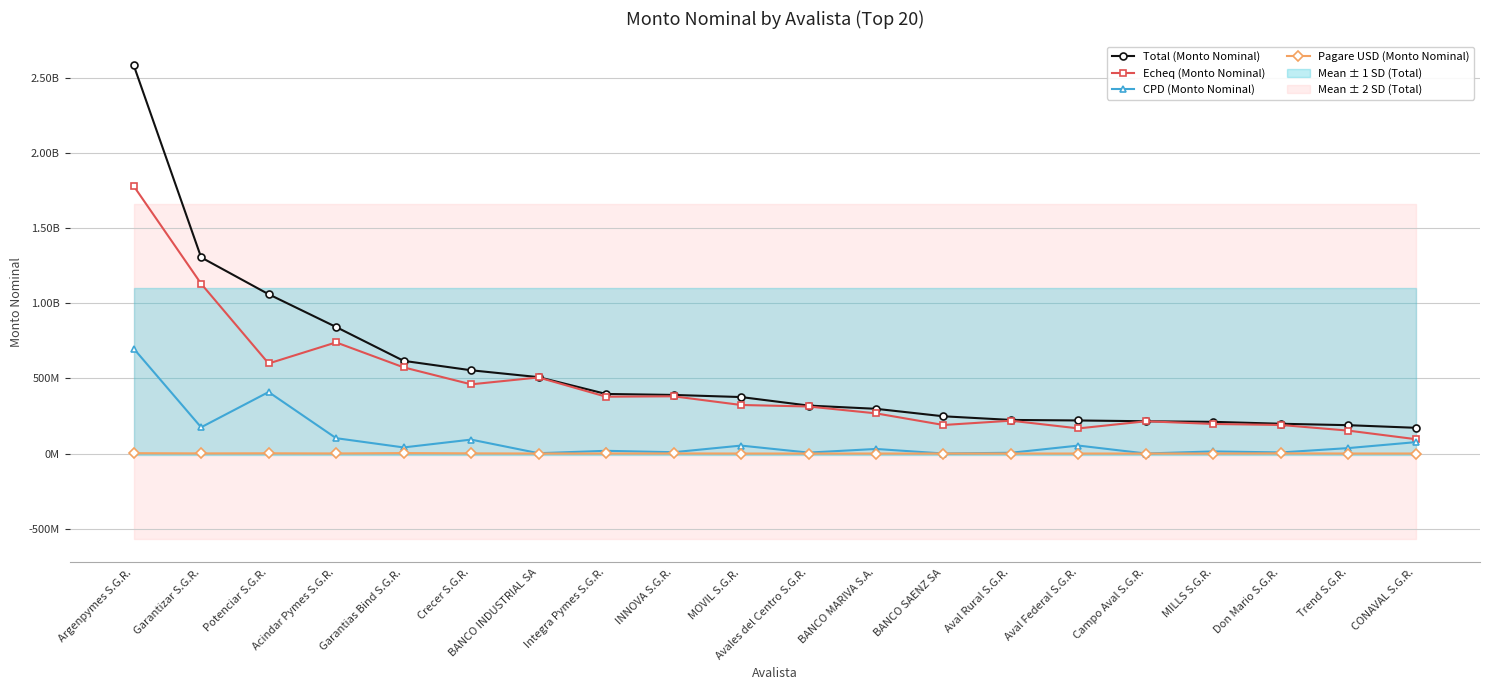

Reading left to right, transcribe all the data shown in this chart.

Total (Monto Nominal): Argenpymes S.G.R.=2588582057.1	Garantizar S.G.R.=1306848264.2	Potenciar S.G.R.=1061394696.0	Acindar Pymes S.G.R.=843044198.9	Garantias Bind S.G.R.=617560234.3	Crecer S.G.R.=554712108.1	BANCO INDUSTRIAL SA=508837298.3	Integra Pymes S.G.R.=396837363.5	INNOVA S.G.R.=390350489.0	MOVIL S.G.R.=376209746.6	Avales del Centro S.G.R.=319427625.6	BANCO MARIVA S.A.=297857000.0	BANCO SAENZ SA=248000000.0	Aval Rural S.G.R.=223726399.5	Aval Federal S.G.R.=220224000.0	Campo Aval S.G.R.=214864205.4	MILLS S.G.R.=210986614.3	Don Mario S.G.R.=198281623.8	Trend S.G.R.=188771696.2	CONAVAL S.G.R.=171268765.2
Echeq (Monto Nominal): Argenpymes S.G.R.=1783112736.7	Garantizar S.G.R.=1131332497.2	Potenciar S.G.R.=599957981.8	Acindar Pymes S.G.R.=740436459.1	Garantias Bind S.G.R.=574125711.8	Crecer S.G.R.=460951718.1	BANCO INDUSTRIAL SA=506837298.3	Integra Pymes S.G.R.=378601613.6	INNOVA S.G.R.=381215989.0	MOVIL S.G.R.=323399156.0	Avales del Centro S.G.R.=313313177.9	BANCO MARIVA S.A.=267500000.0	BANCO SAENZ SA=190000000.0	Aval Rural S.G.R.=218711399.5	Aval Federal S.G.R.=167283397.3	Campo Aval S.G.R.=214864205.4	MILLS S.G.R.=196966715.1	Don Mario S.G.R.=190105223.9	Trend S.G.R.=152543130.6	CONAVAL S.G.R.=95388765.2
CPD (Monto Nominal): Argenpymes S.G.R.=699666246.8	Garantizar S.G.R.=174739567.0	Potenciar S.G.R.=409722614.2	Acindar Pymes S.G.R.=102207859.8	Garantias Bind S.G.R.=40524522.5	Crecer S.G.R.=92692390.0	BANCO INDUSTRIAL SA=2000000.0	Integra Pymes S.G.R.=17995749.9	INNOVA S.G.R.=8600000.0	MOVIL S.G.R.=52810590.6	Avales del Centro S.G.R.=6114447.7	BANCO MARIVA S.A.=30357000.0	BANCO SAENZ SA=0.0	Aval Rural S.G.R.=5000000.0	Aval Federal S.G.R.=52940602.7	Campo Aval S.G.R.=0.0	MILLS S.G.R.=14019899.3	Don Mario S.G.R.=7148134.3	Trend S.G.R.=36228565.6	CONAVAL S.G.R.=75800000.0
Pagare USD (Monto Nominal): Argenpymes S.G.R.=2263073.6	Garantizar S.G.R.=776200.0	Potenciar S.G.R.=1464100.0	Acindar Pymes S.G.R.=399880.0	Garantias Bind S.G.R.=2910000.0	Crecer S.G.R.=1068000.0	BANCO INDUSTRIAL SA=0.0	Integra Pymes S.G.R.=240000.0	INNOVA S.G.R.=534500.0	MOVIL S.G.R.=0.0	Avales del Centro S.G.R.=0.0	BANCO MARIVA S.A.=0.0	BANCO SAENZ SA=0.0	Aval Rural S.G.R.=15000.0	Aval Federal S.G.R.=0.0	Campo Aval S.G.R.=0.0	MILLS S.G.R.=0.0	Don Mario S.G.R.=1028265.7	Trend S.G.R.=0.0	CONAVAL S.G.R.=80000.0